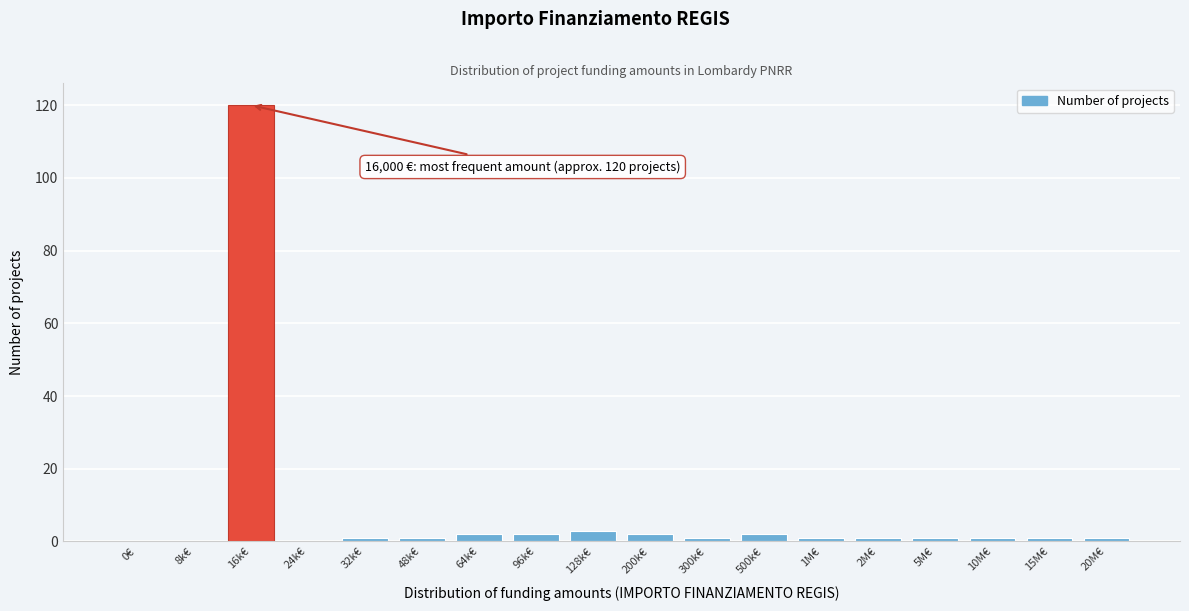

Reading left to right, list all the values displayed in this chart.

0€=0	8k€=0	16k€=120	24k€=0	32k€=1	48k€=1	64k€=2	96k€=2	128k€=3	200k€=2	300k€=1	500k€=2	1M€=1	2M€=1	5M€=1	10M€=1	15M€=1	20M€=1